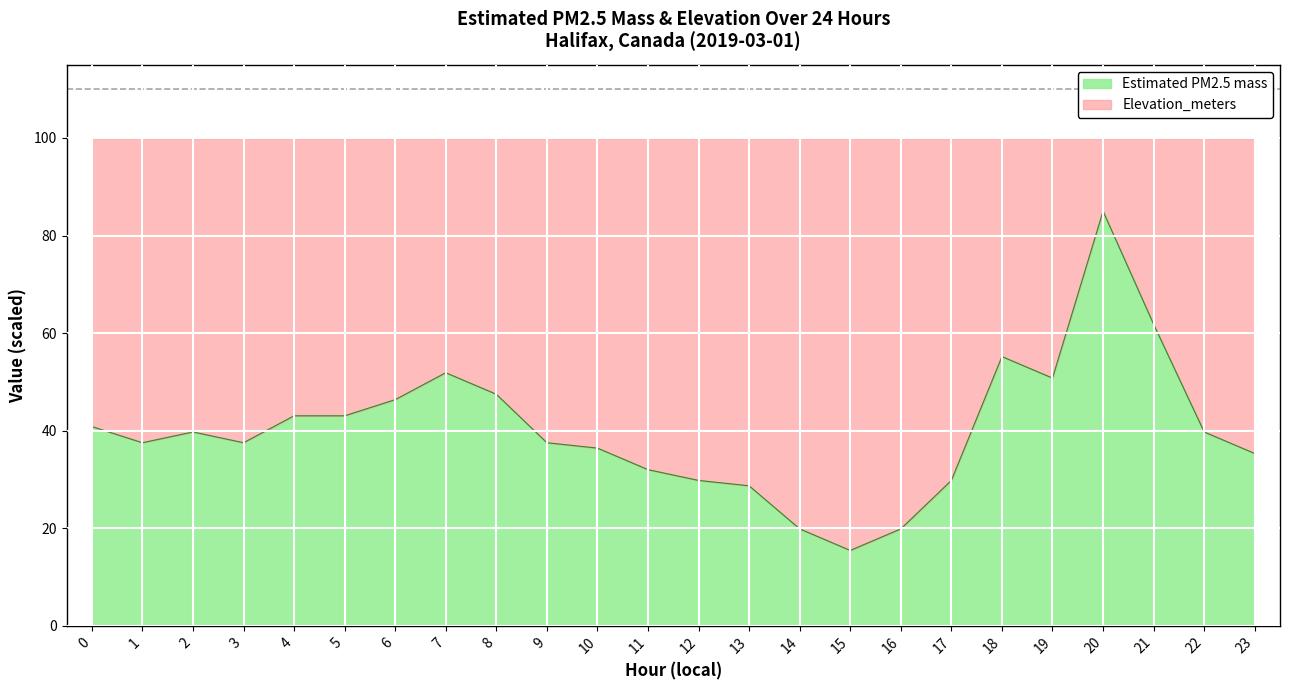

Does the chart display data point markers on the line(s)?

No